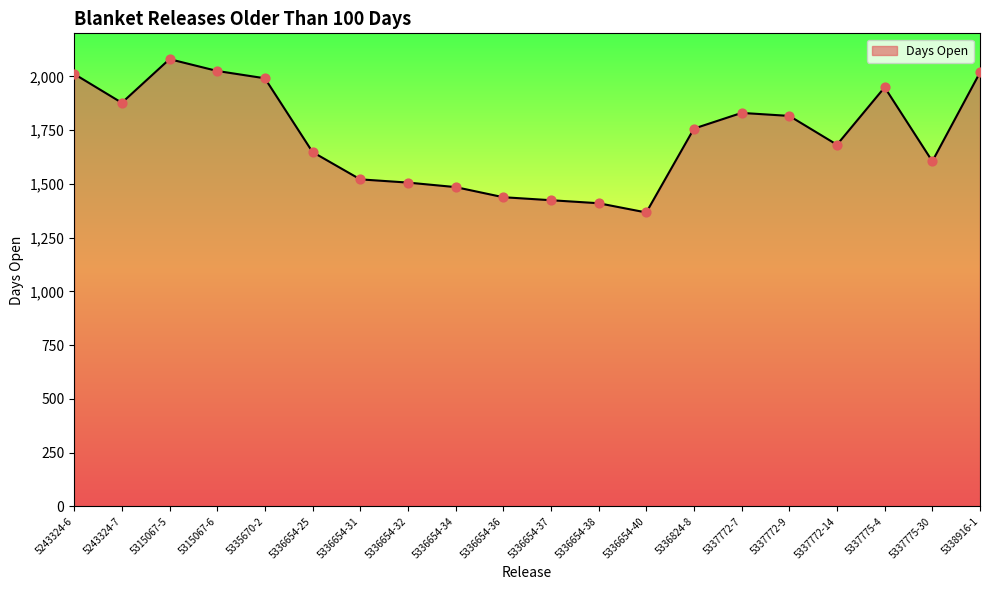

Which has a higher value, 5336654-40 or 5336654-36?

5336654-36